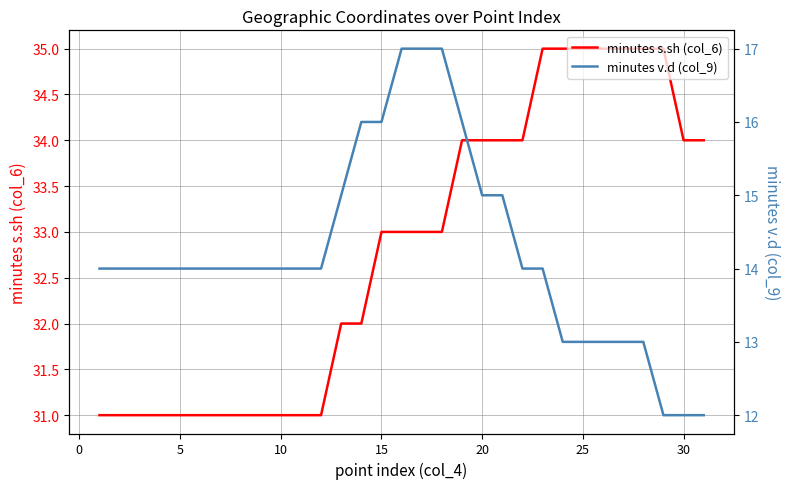

What is the maximum value shown in the chart?

35